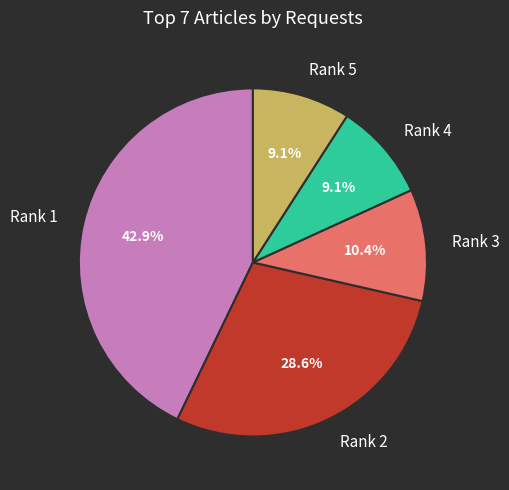

What is the largest slice in the pie chart?

Rank 1